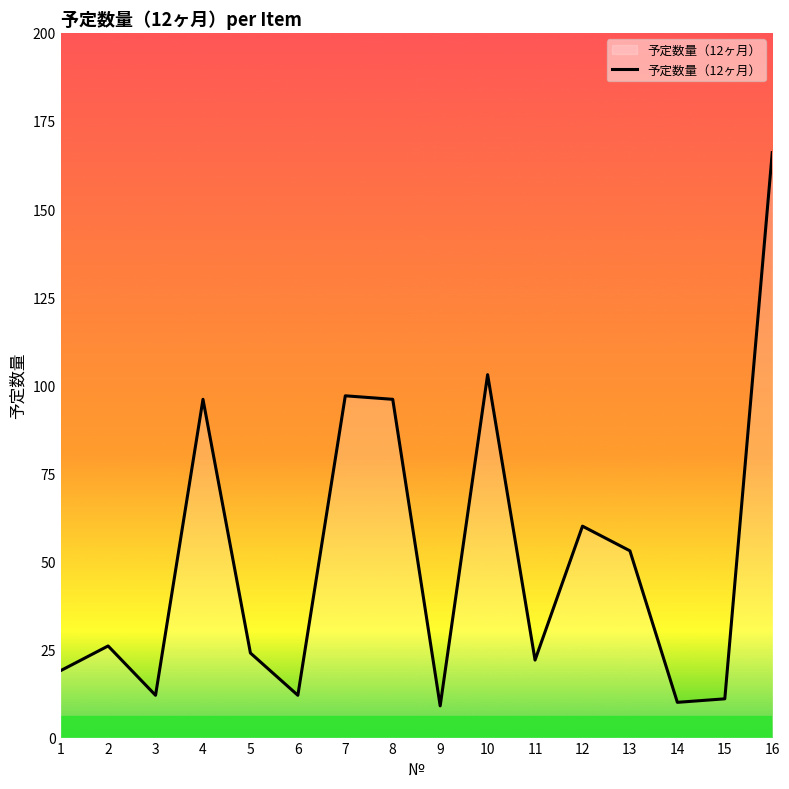

What is the greatest value displayed?

166